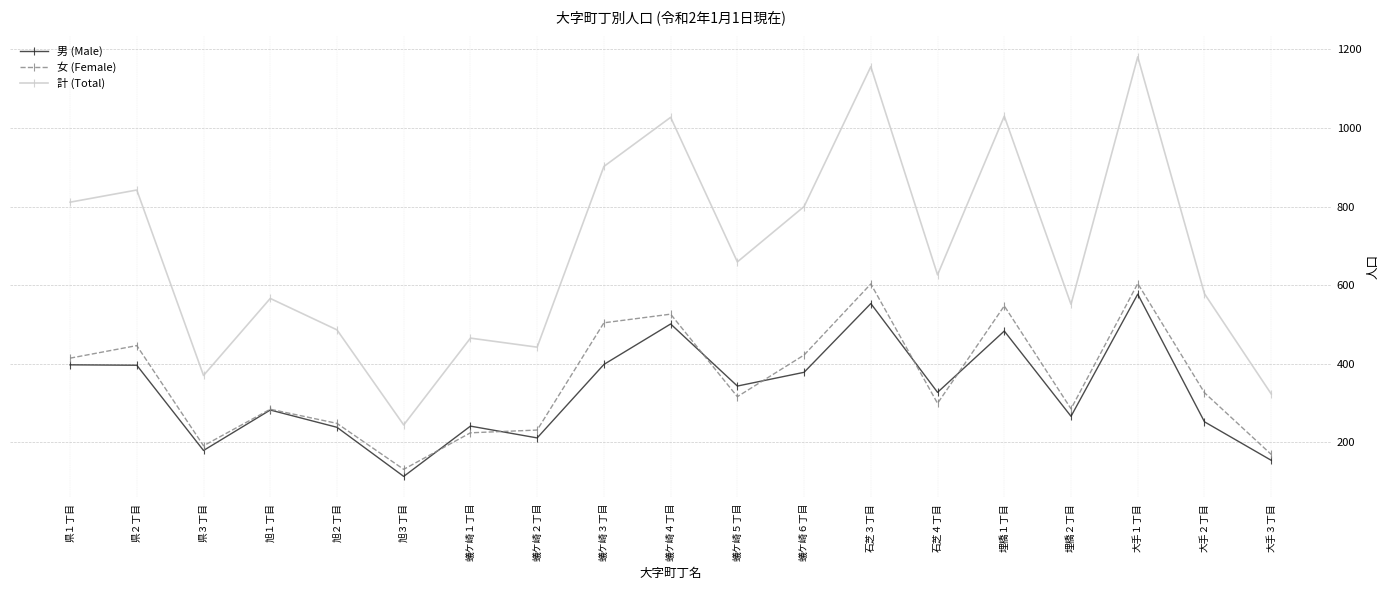

Which category has the highest value in the 計 (Total) series?

大手１丁目